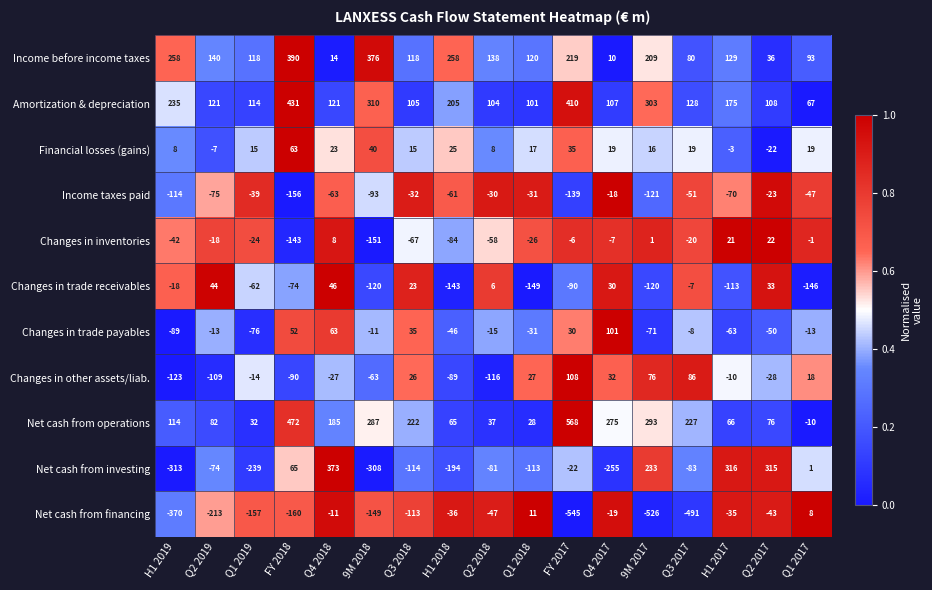

What is the difference between the Net cash from financing values at Q4 2017 and Q3 2017?

472